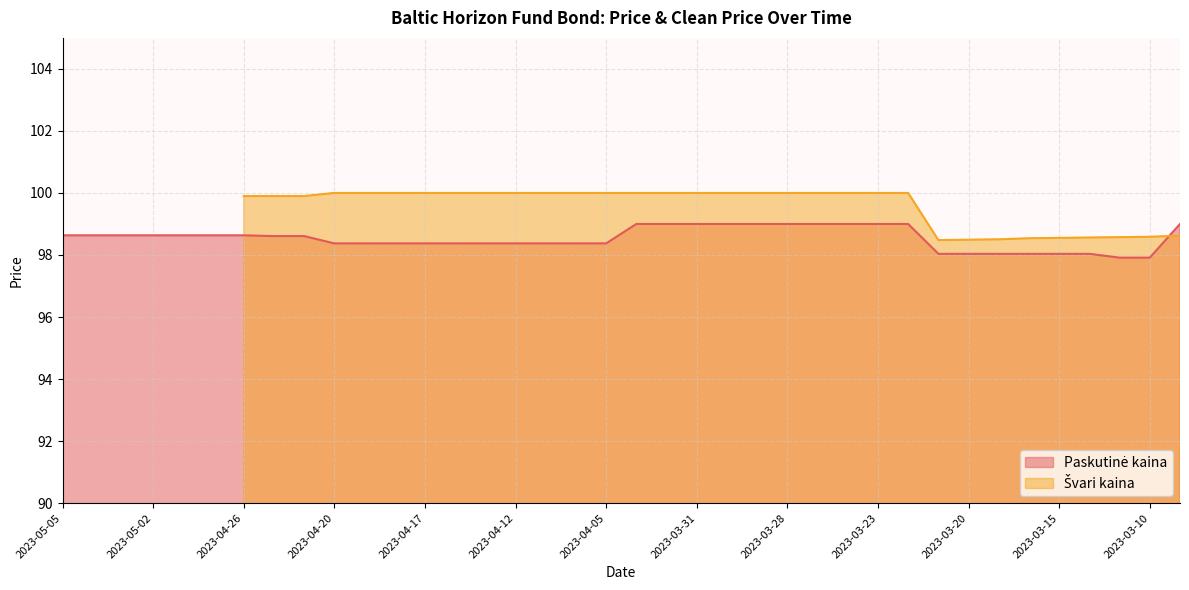

Between 2023-04-27 and 2023-03-10, which is larger?

2023-04-27